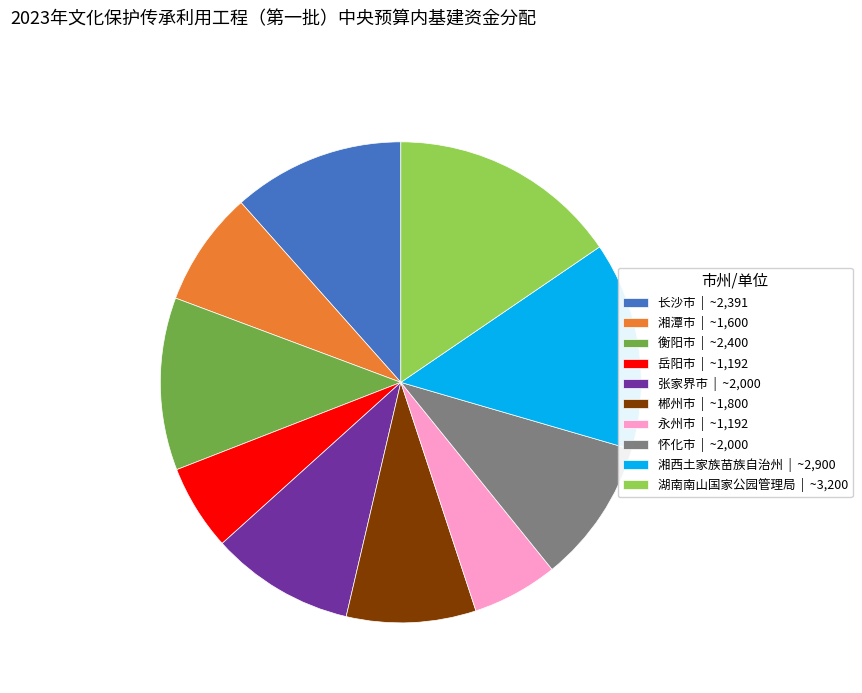

Is the sum of 郴州市 | ~1,800 and 永州市 | ~1,192 greater than half?

No